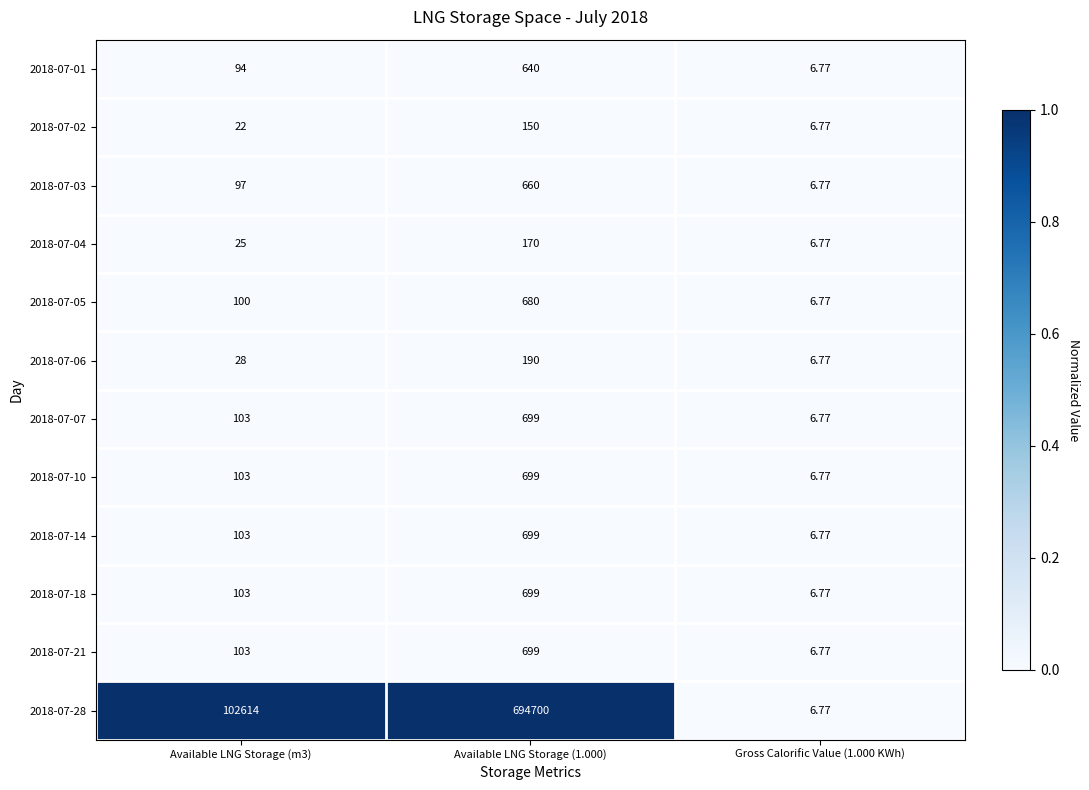

Is the value of 2018-07-14 at Available LNG Storage (1.000) greater than the value of 2018-07-02 at Gross Calorific Value (1.000 KWh)?

Yes